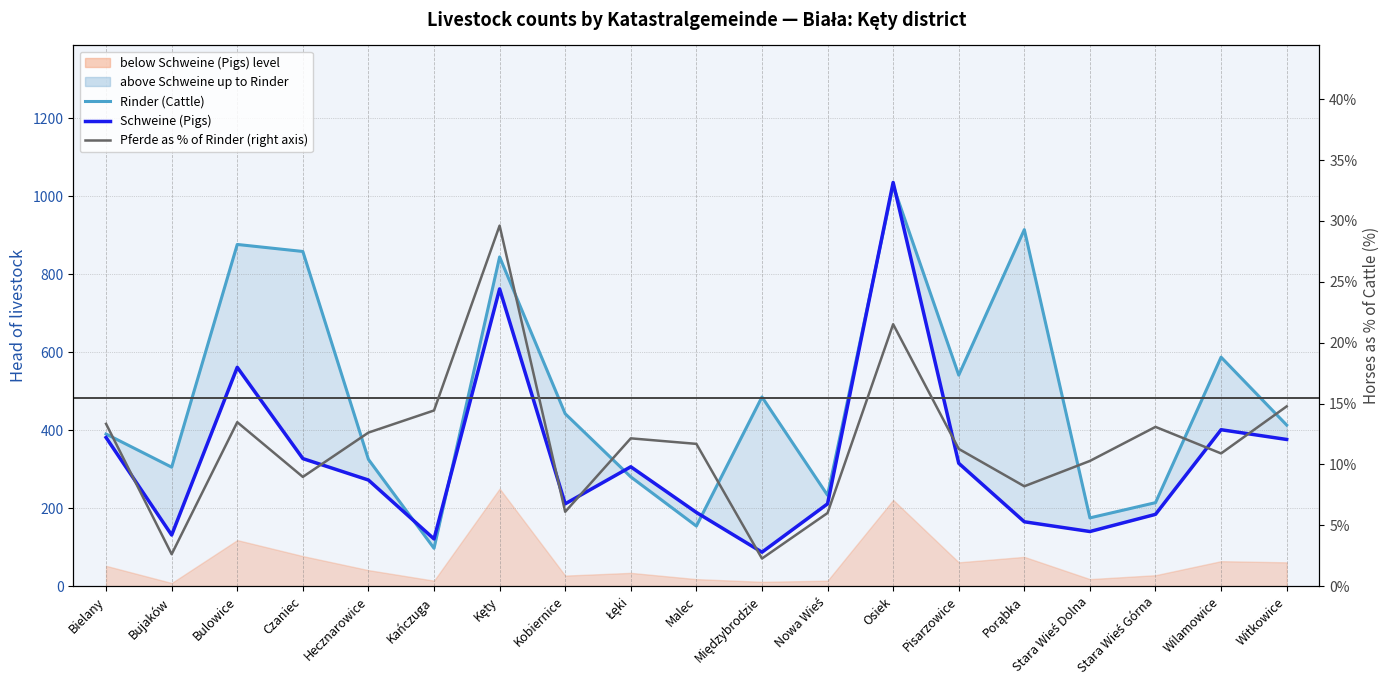

What is the total value across all series at Osiek?

2083.5